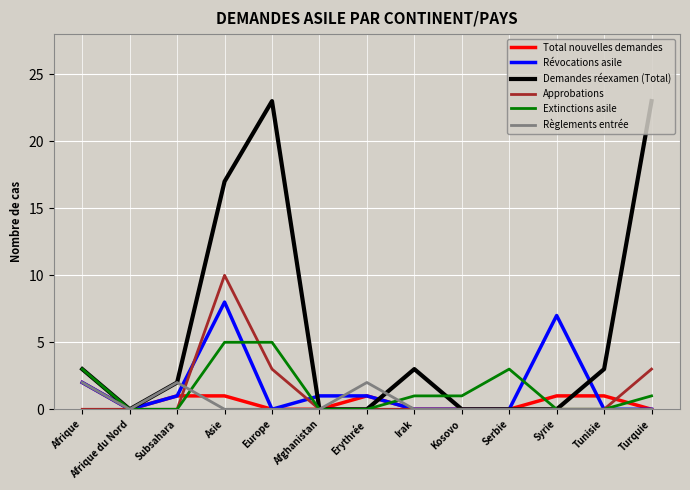

What is the difference between the maximum and minimum values in the Règlements entrée series?

2